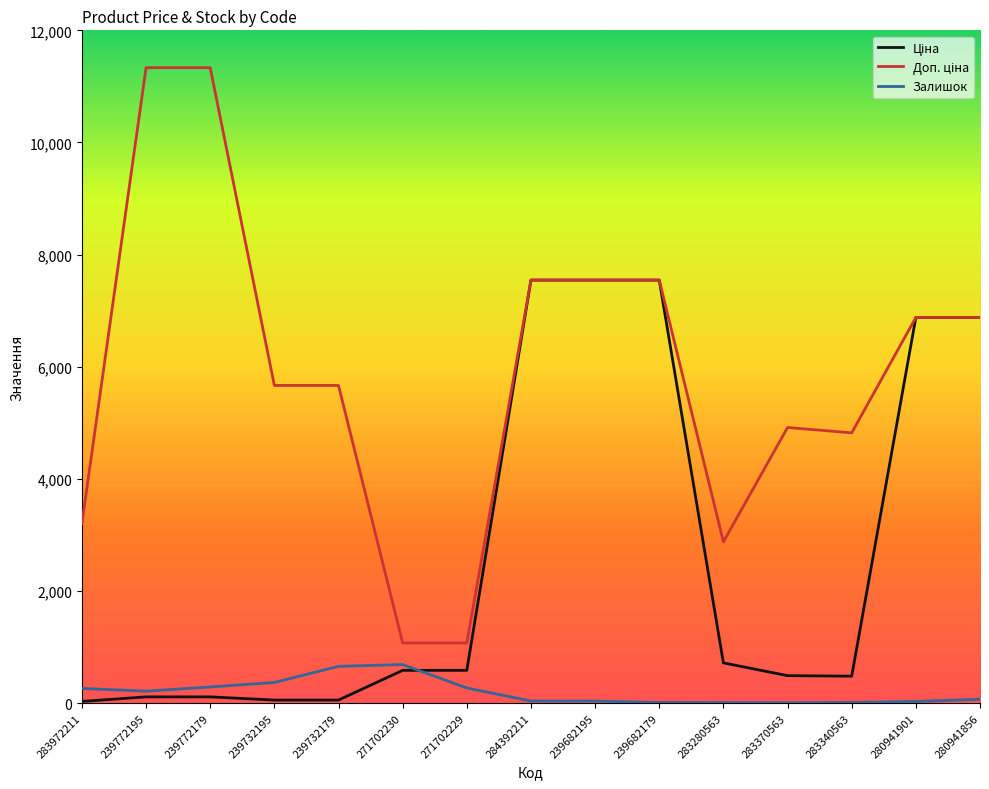

Is it true that Залишок equals 11.0 at 283280563?

True